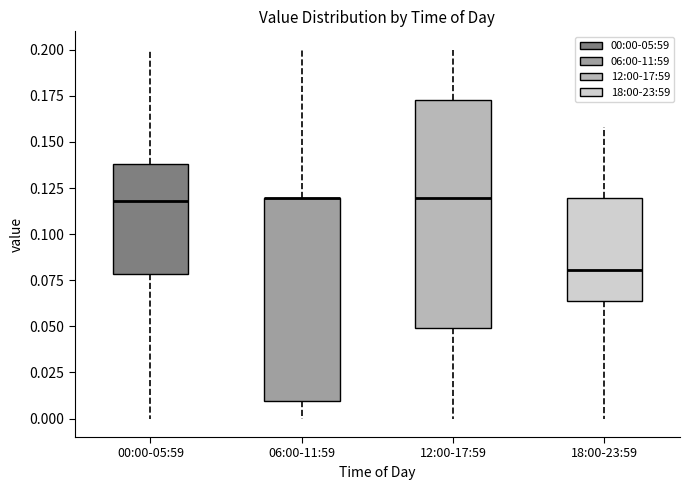

Which box is the tallest, from its lower edge to its upper edge?

12:00-17:59